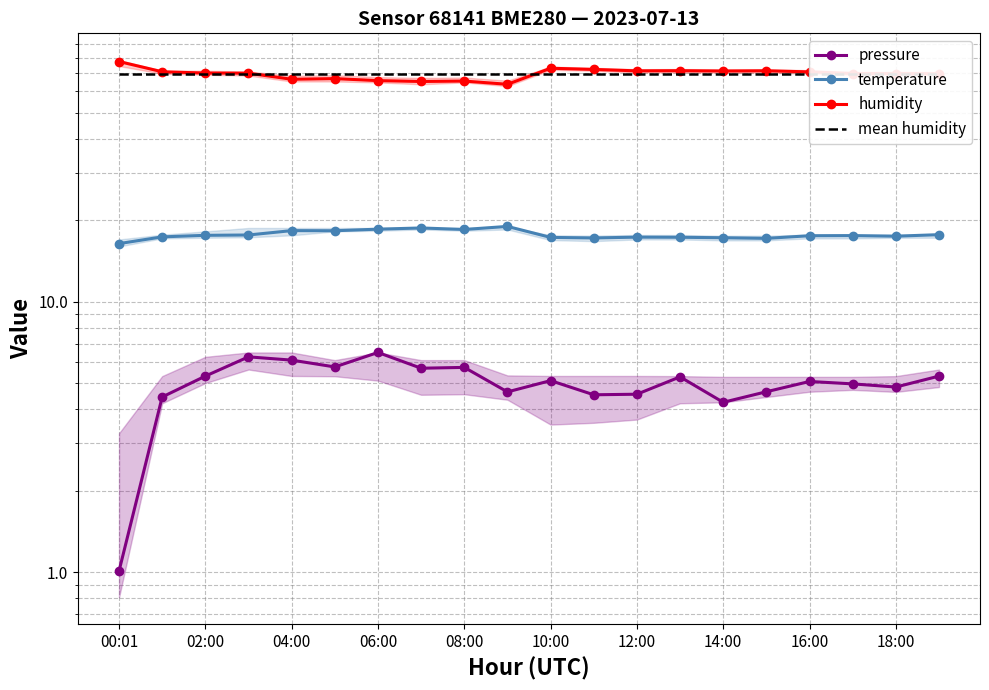

How many interior local peaks does the humidity series have?

5